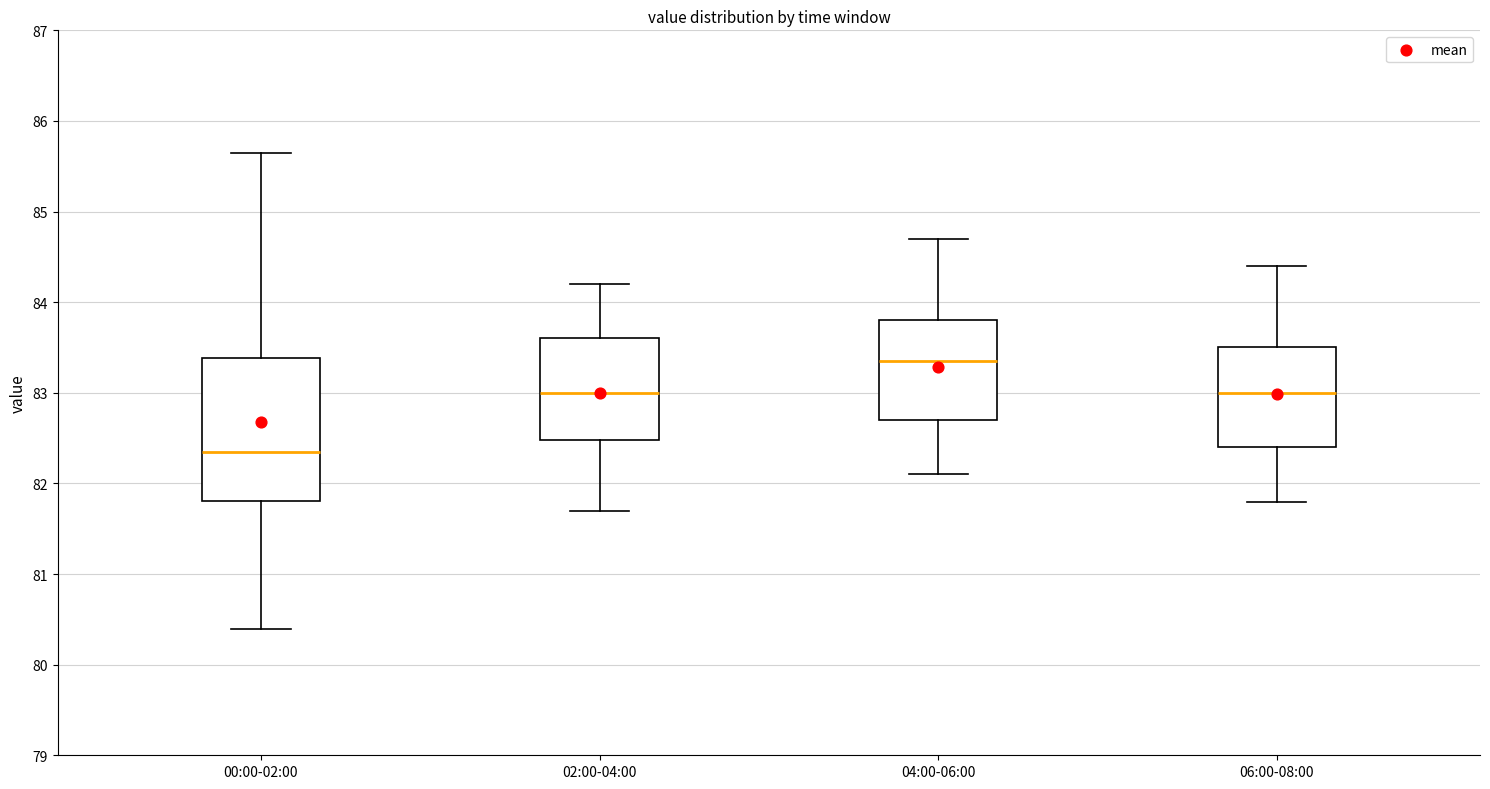

Reading left to right, read every box against the y-axis: the position of its median line, the range the box covers, and the ends of its whiskers. The values are not printed on the chart, so give them approximately, as read against the axis.

00:00-02:00: median 82.4, box 81.8 to 83.4, whiskers 80.4 to 85.7
02:00-04:00: median 83.0, box 82.5 to 83.6, whiskers 81.7 to 84.2
04:00-06:00: median 83.4, box 82.7 to 83.8, whiskers 82.1 to 84.7
06:00-08:00: median 83.0, box 82.4 to 83.5, whiskers 81.8 to 84.4